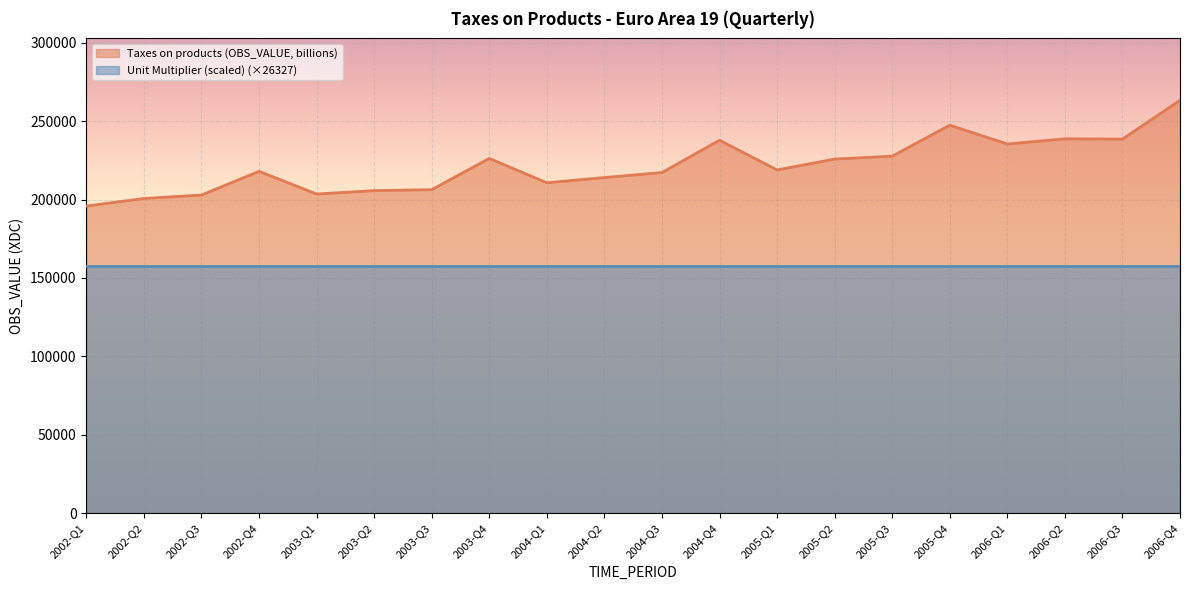

List the labels in order of value, smallest first.

2002-Q1, 2002-Q2, 2002-Q3, 2003-Q1, 2003-Q2, 2003-Q3, 2004-Q1, 2004-Q2, 2004-Q3, 2002-Q4, 2005-Q1, 2005-Q2, 2003-Q4, 2005-Q3, 2006-Q1, 2004-Q4, 2006-Q3, 2006-Q2, 2005-Q4, 2006-Q4